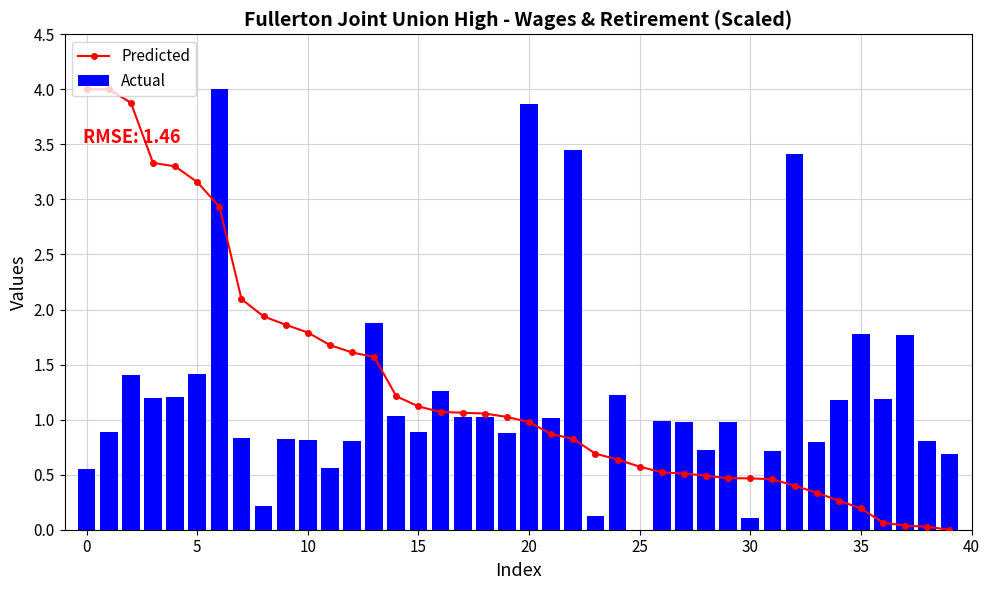

What is the maximum value for Actual?

4.0